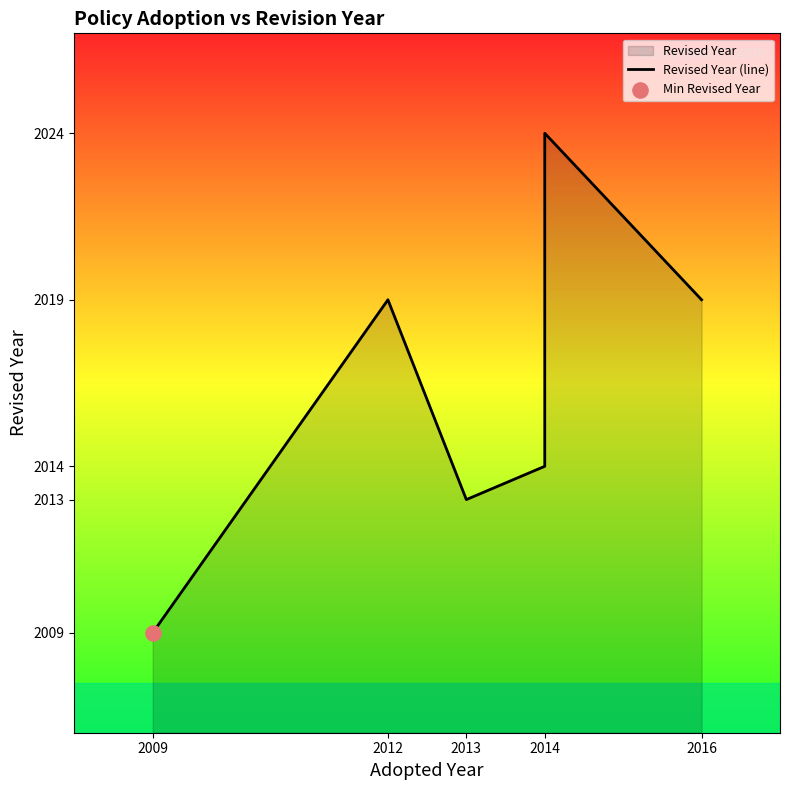

Between 2016 and 2014, which is larger?

2014